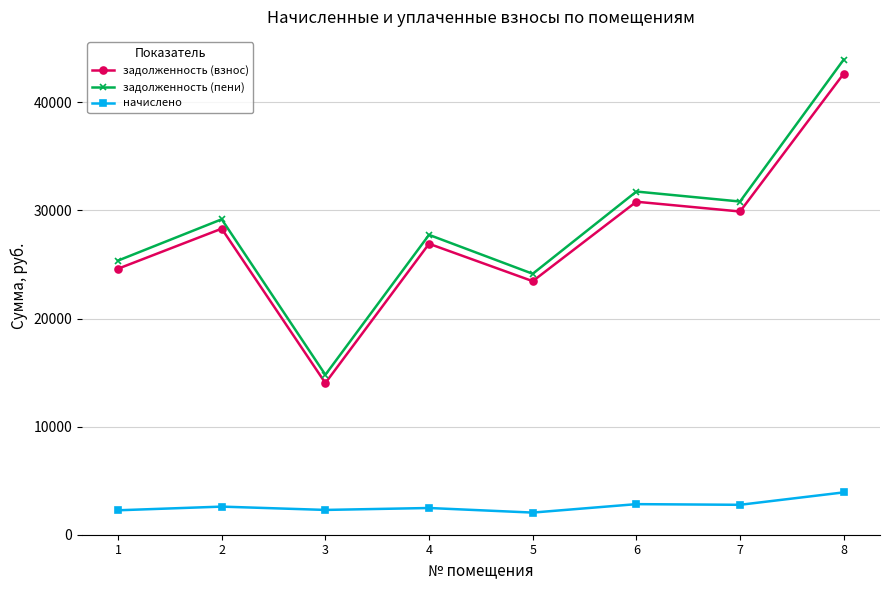

What is the difference between the maximum and minimum values in the задолженность (взнос) series?

28619.1